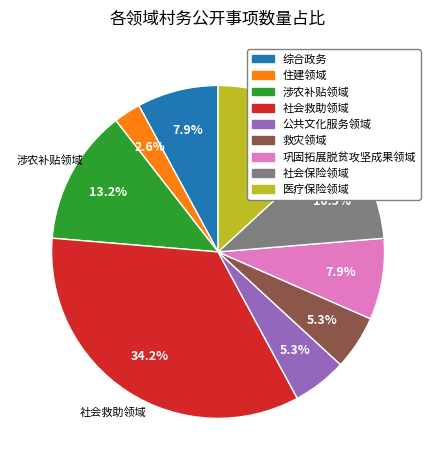

Is 综合政务 the majority of the pie?

No